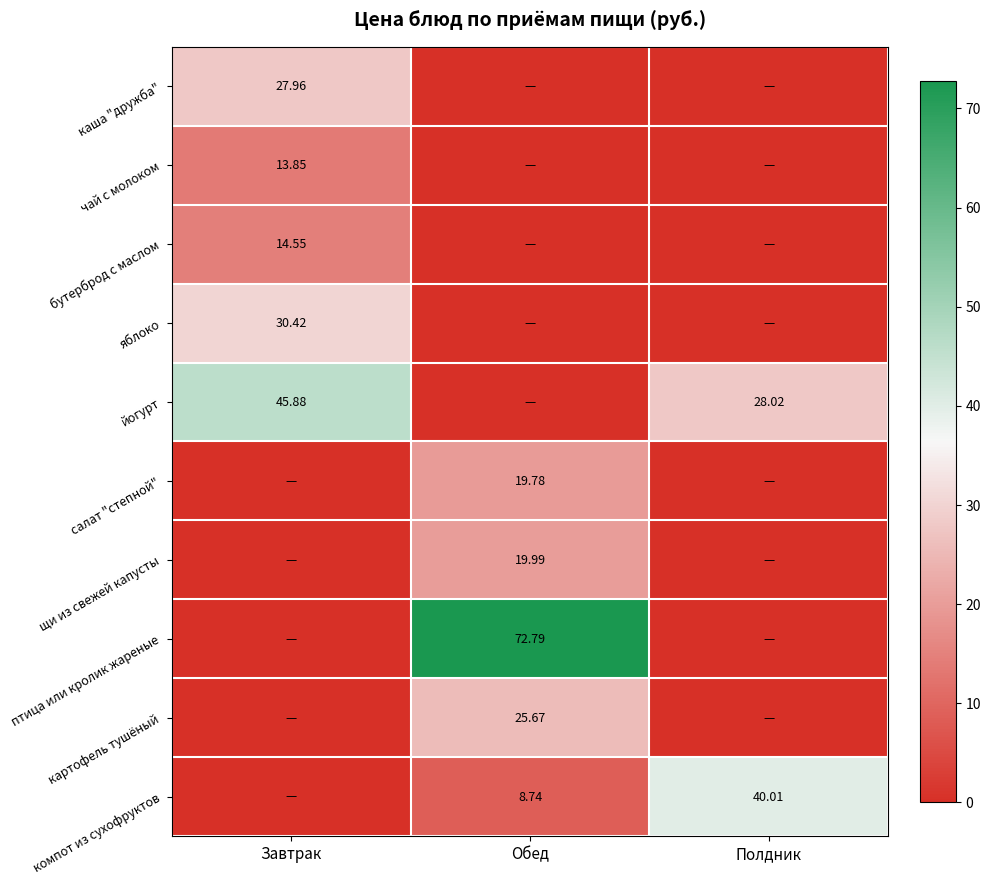

At which label does яблоко reach its peak?

Завтрак